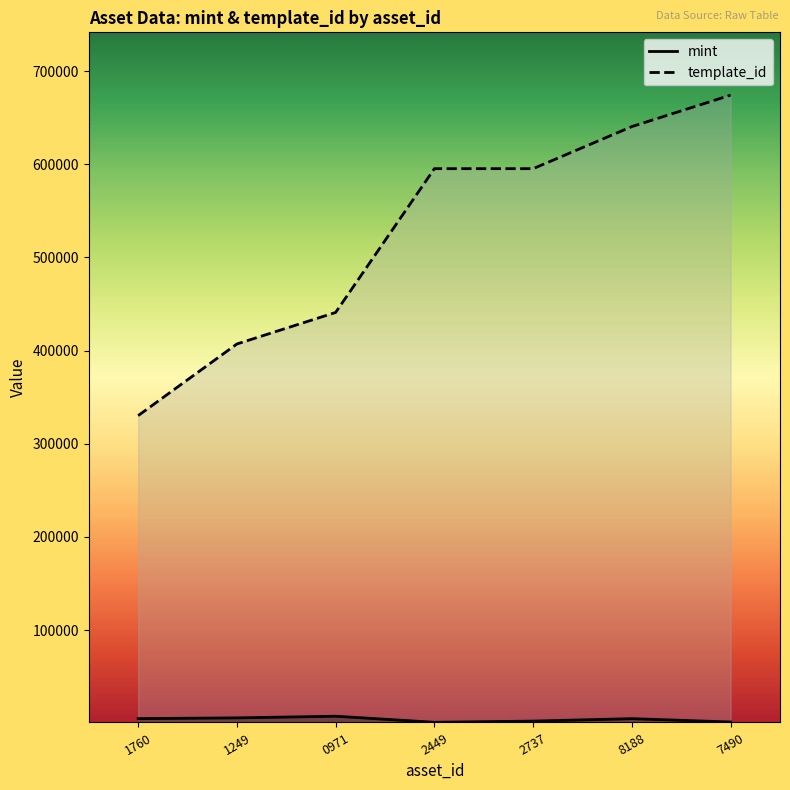

What is the difference between the mint values at 0971 and 1760?

2581